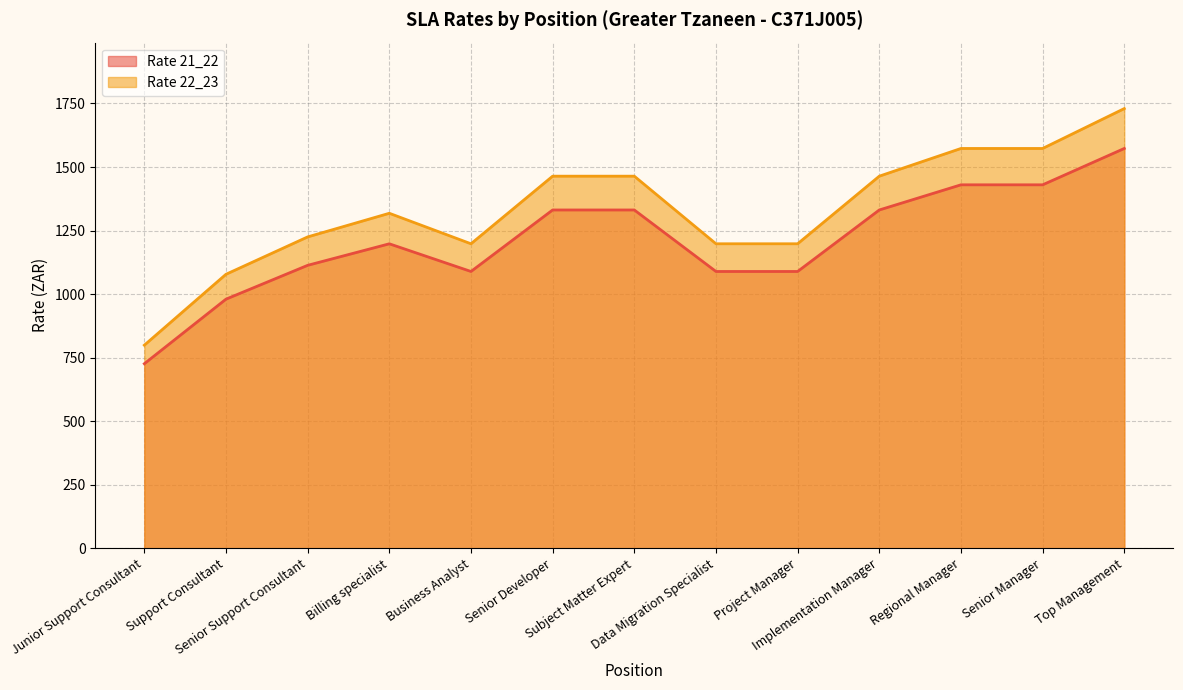

How many data points in Rate 21_22 are less than 1197?

6